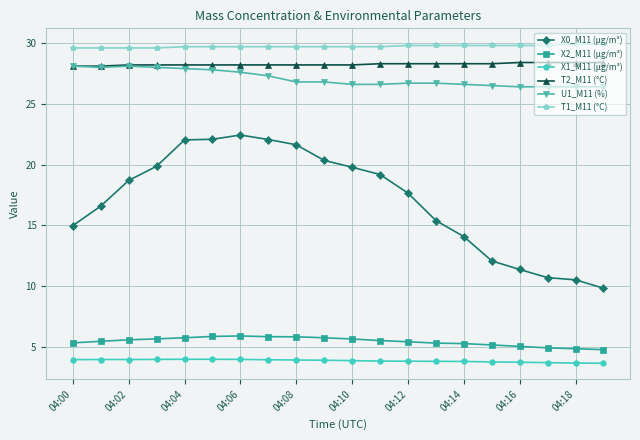

Which series has the widest spread of values?

X0_M11 (μg/m³)